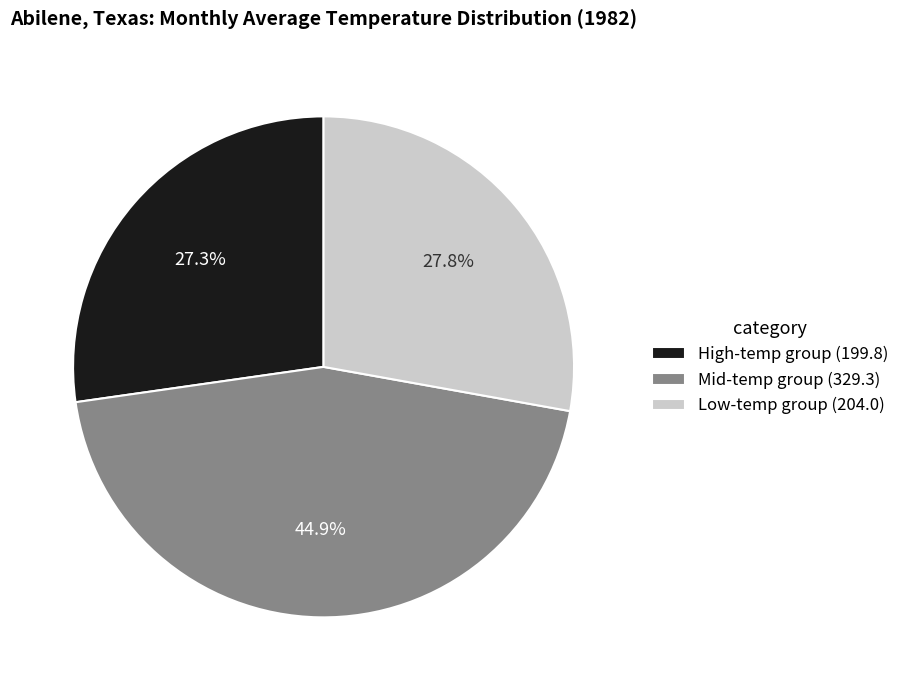

How many slices are in this pie chart?

3